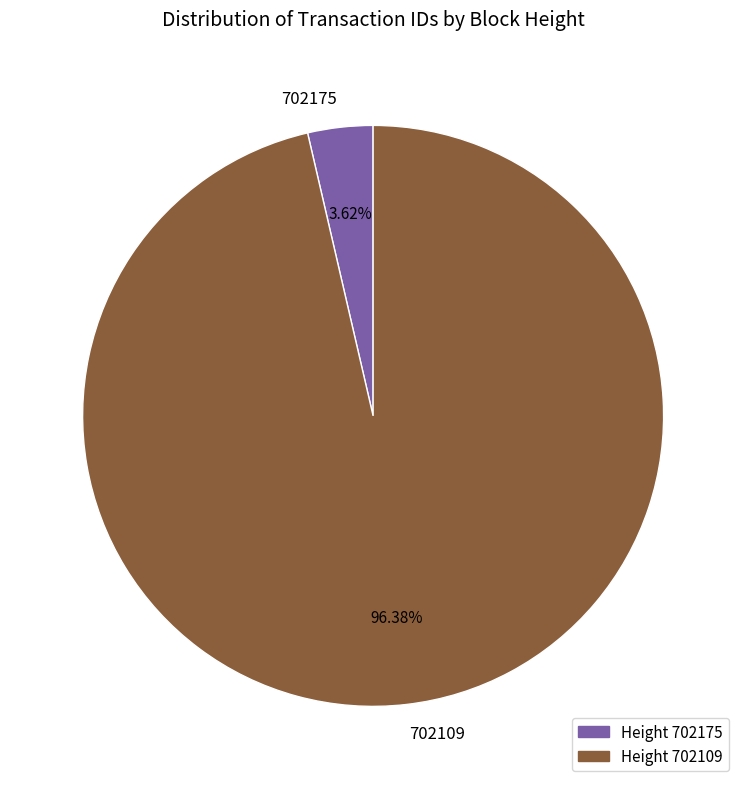

Does any single category account for the majority?

Yes